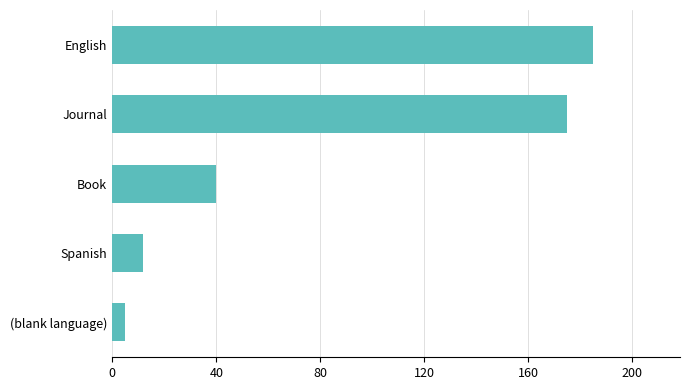

Rank the categories by value from lowest to highest.

(blank language), Spanish, Book, Journal, English